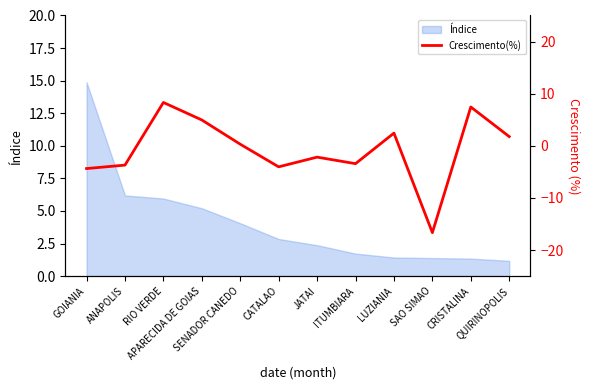

What is the highest value of the Índice series?

14.9